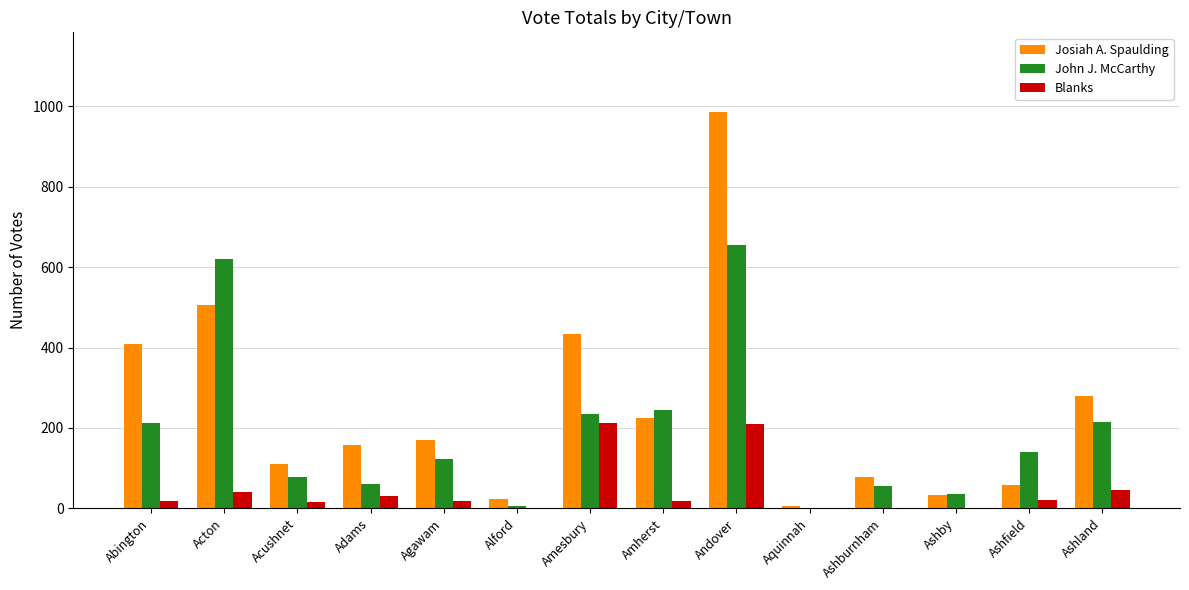

What is the sum of the John J. McCarthy values at Acton and Adams?

681